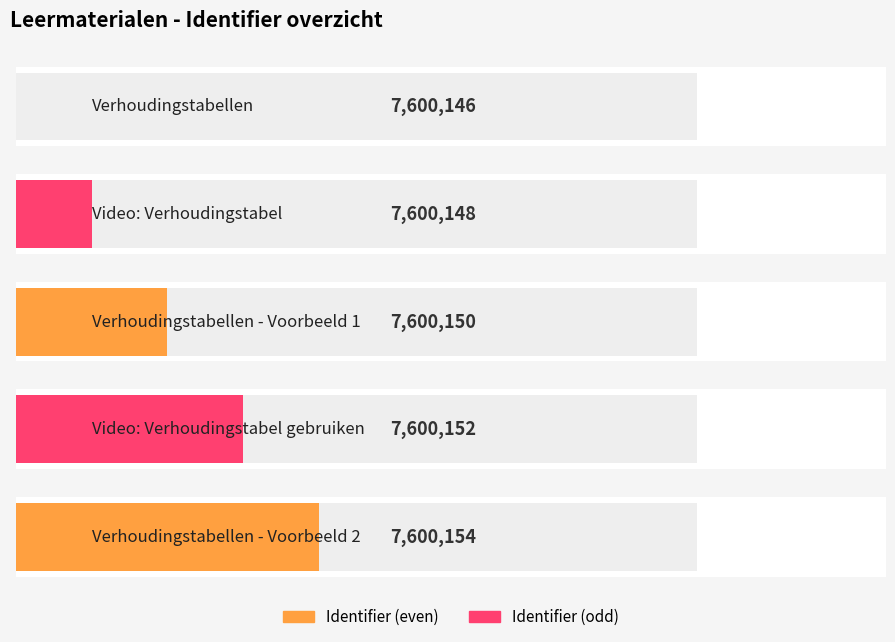

Which label corresponds to the smallest value in the chart?

Verhoudingstabellen